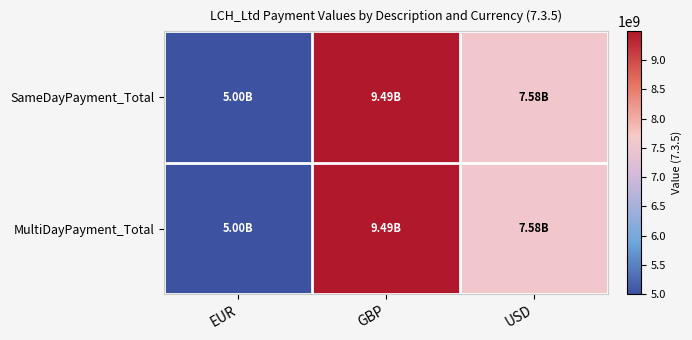

Which series has the largest total across all categories?

SameDayPayment_Total